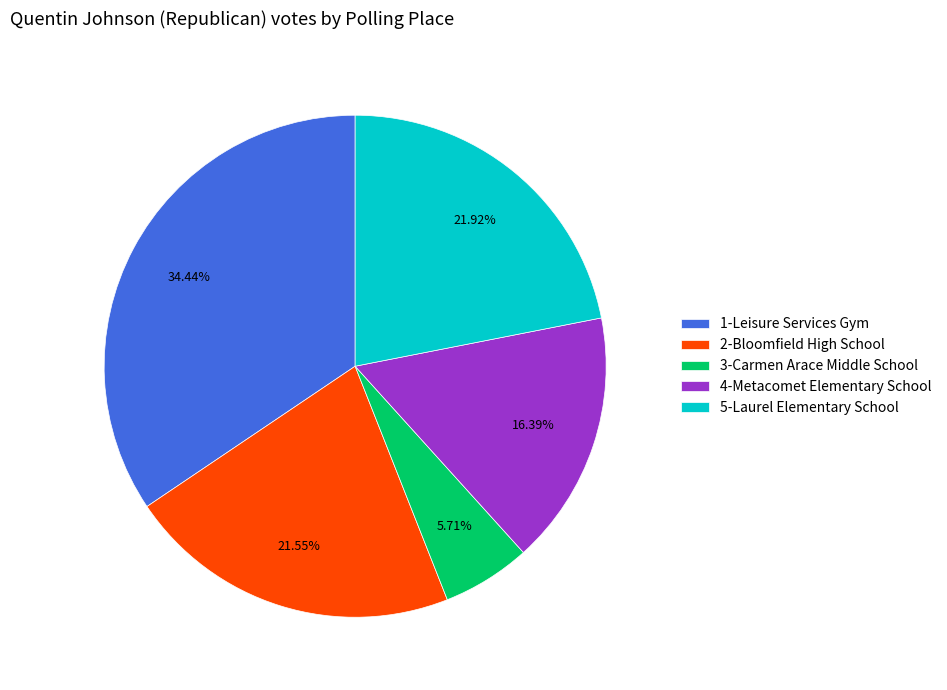

Is the sum of 5-Laurel Elementary School and 1-Leisure Services Gym greater than half?

Yes